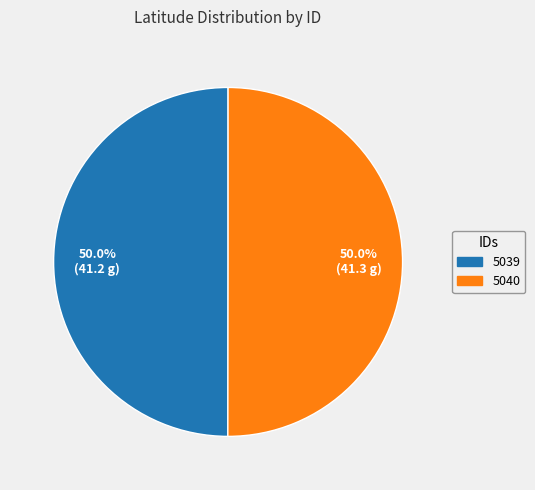

What percentage is the 5040 slice, to the nearest percent?

50%